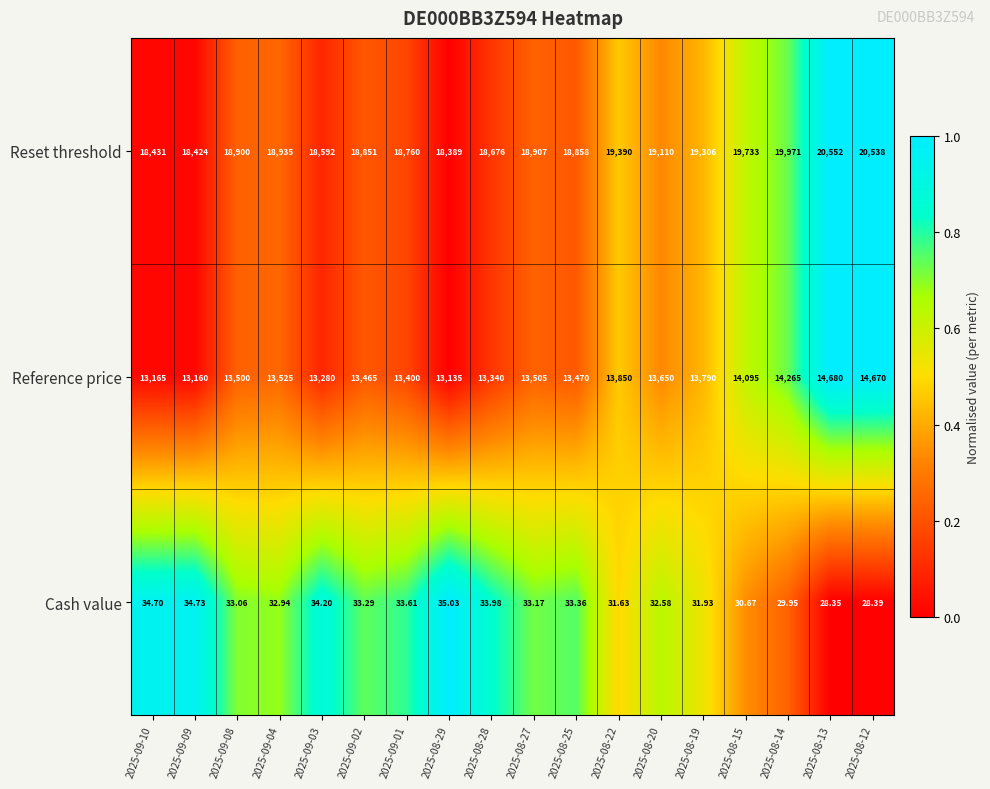

How many values in the Cash value series are below 33?

8